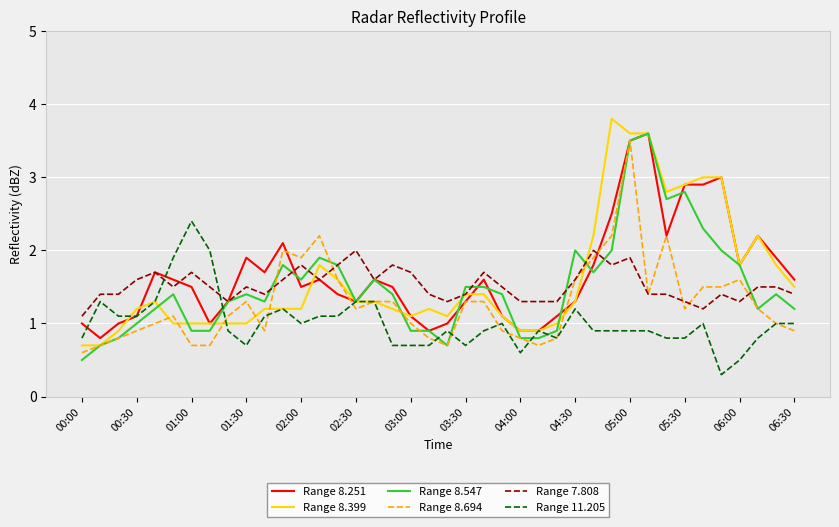

What is the greatest value displayed?

3.8